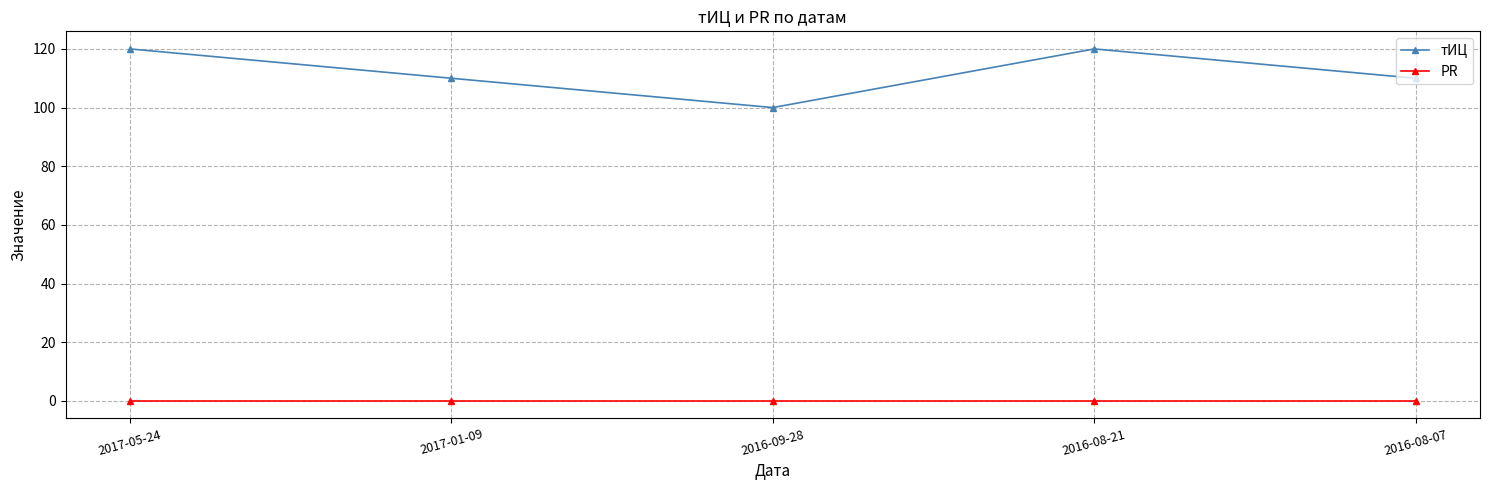

What is the label of the 2nd point from the right?

2016-08-21